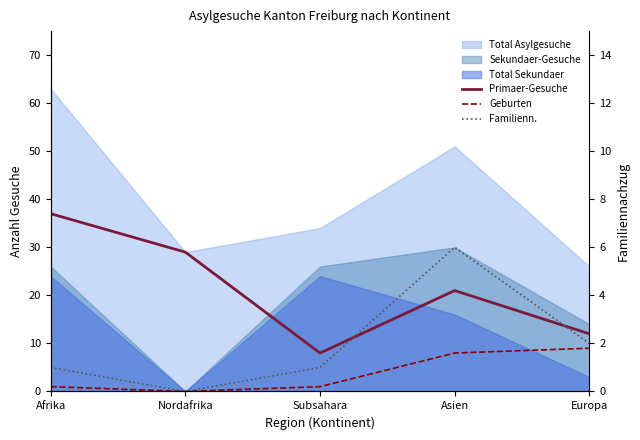

Reading right to left, what are all the values shown in this chart?

Primaer-Gesuche: Europa=12	Asien=21	Subsahara=8	Nordafrika=29	Afrika=37
Geburten: Europa=9	Asien=8	Subsahara=1	Nordafrika=0	Afrika=1
Familienn.: Europa=2	Asien=6	Subsahara=1	Nordafrika=0	Afrika=1